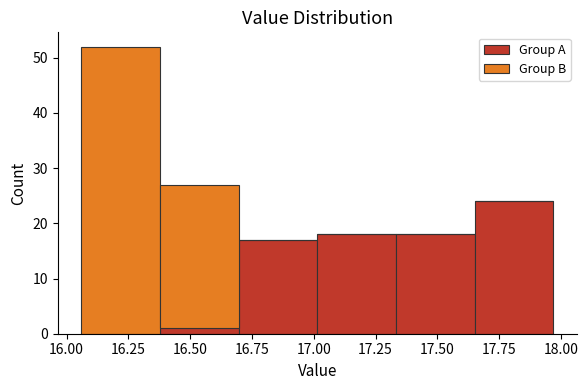

Which range on the x-axis has the tallest stacked bar (by total height)?

16.05 to 16.40